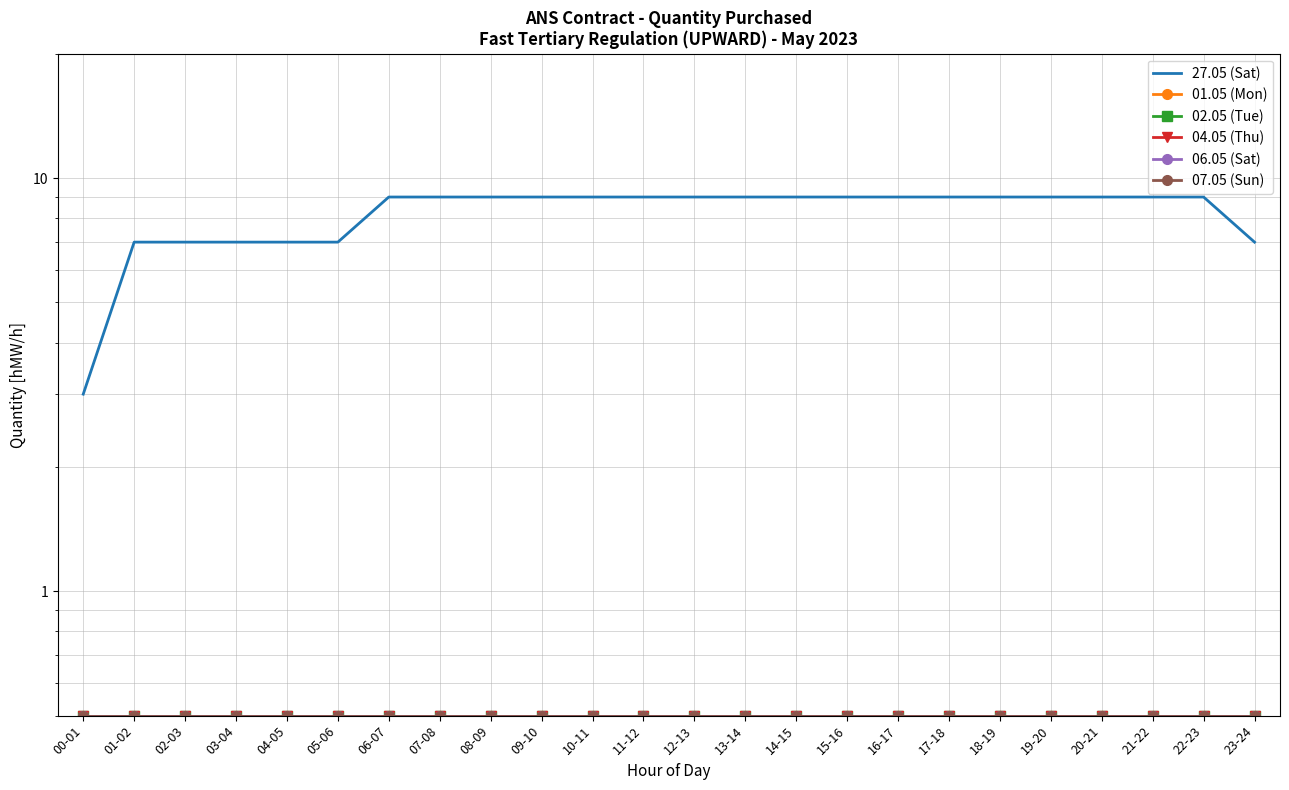

True or false: 06.05 (Sat) and 02.05 (Tue) intersect in this chart.

False